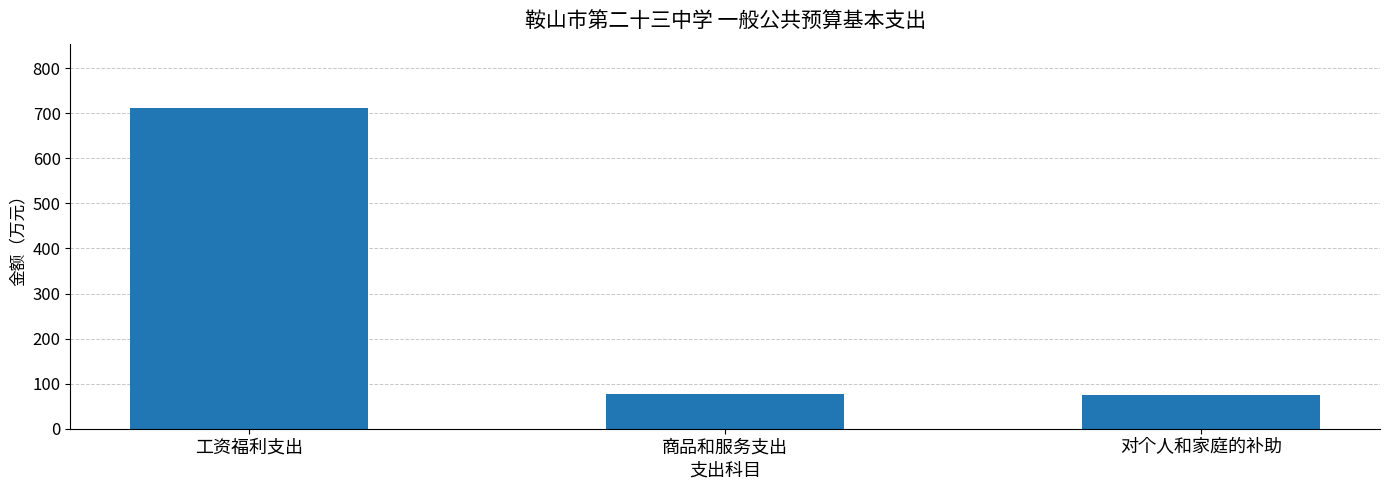

What is the average value?

288